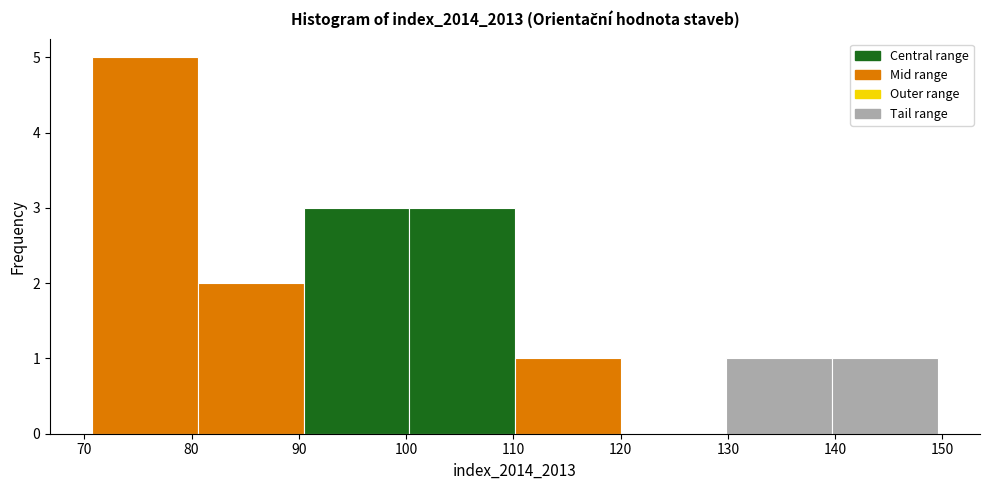

Reading left to right, transcribe this chart: for each bar, give the range it covers on the x-axis and its height. Neither the bar edges nor the heights are printed on the chart, so give them approximately, as read against the axes.

71 to 81: 5
81 to 90: 2
90 to 100: 3
100 to 110: 3
110 to 120: 1
120 to 130: 0
130 to 140: 1
140 to 150: 1